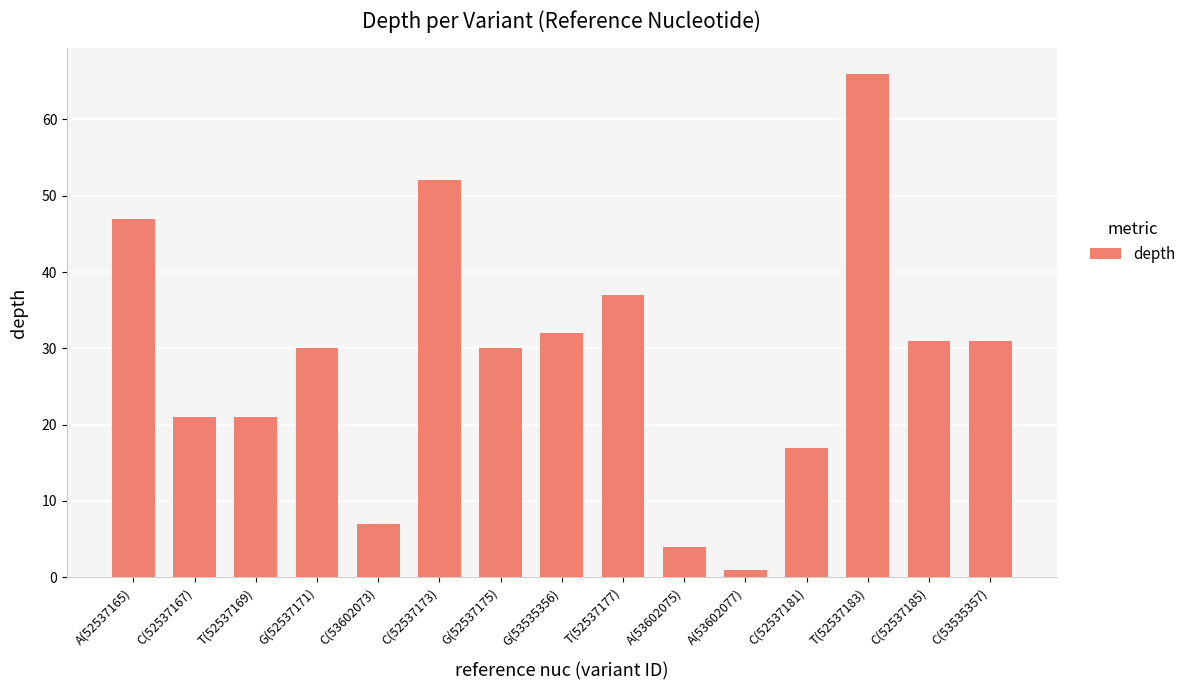

Between G(52537171) and C(52537173), which is larger?

C(52537173)